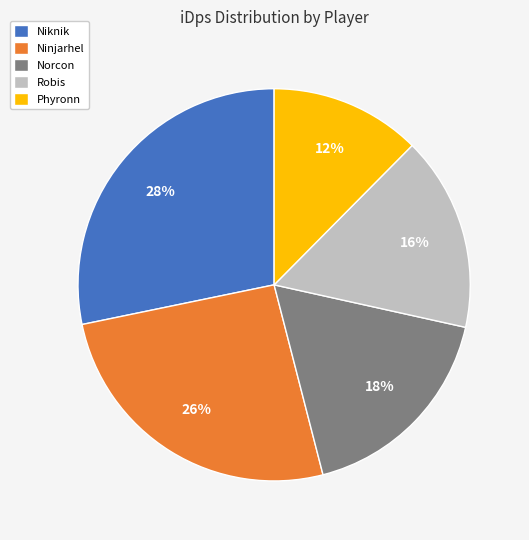

To the nearest percent, what is the average slice percentage?

20%